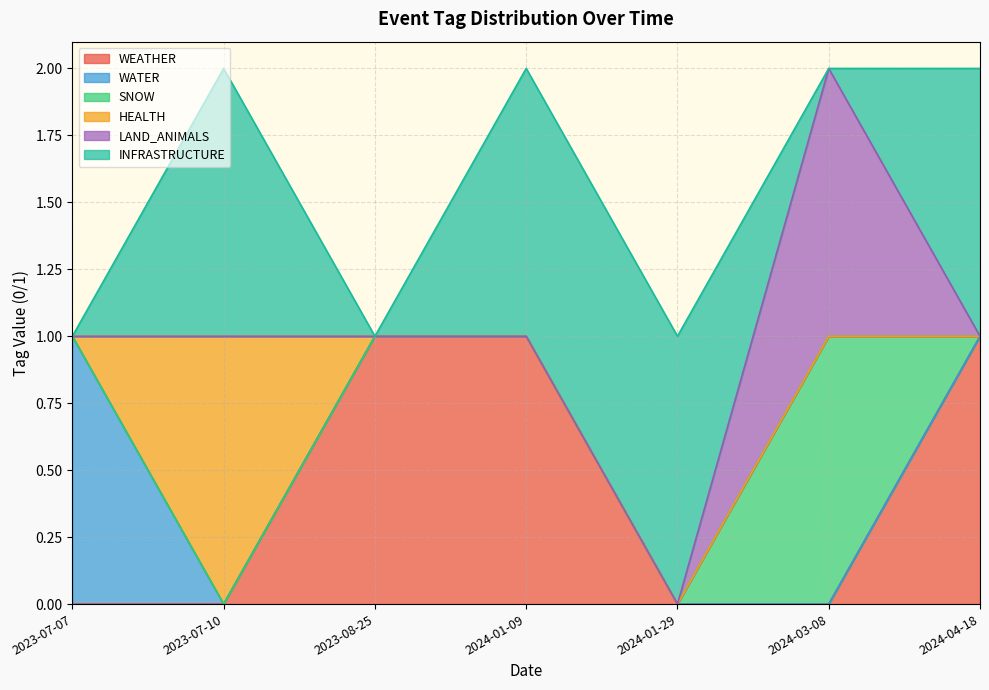

How many values in the SNOW series exceed 0?

1